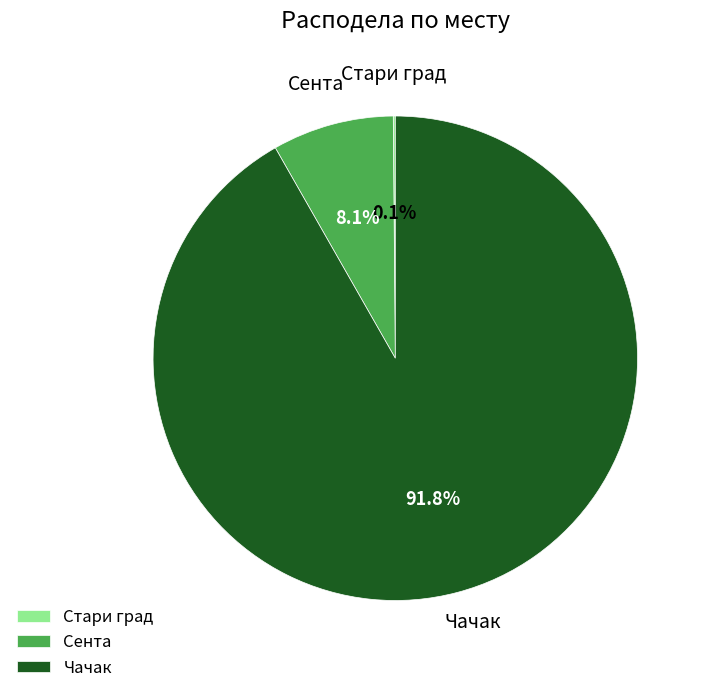

Which category accounts for the majority?

Чачак